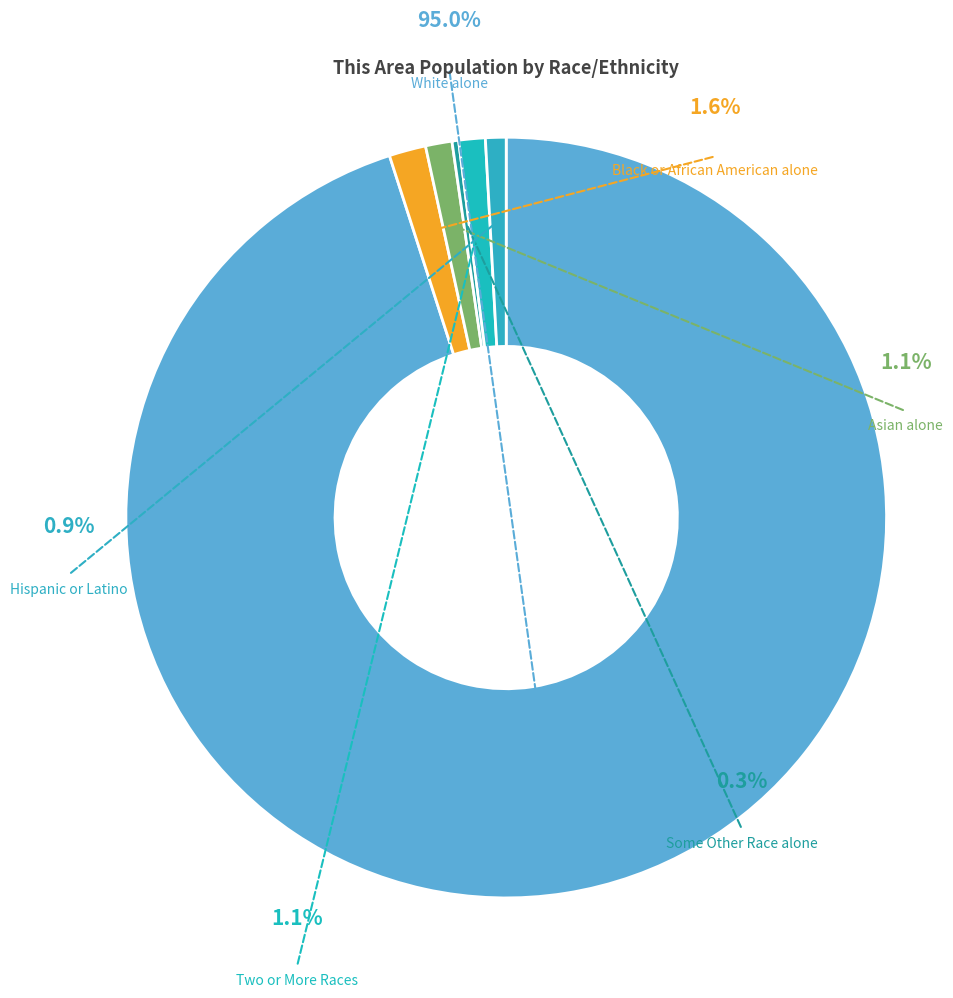

What is the largest slice in the pie chart?

White alone